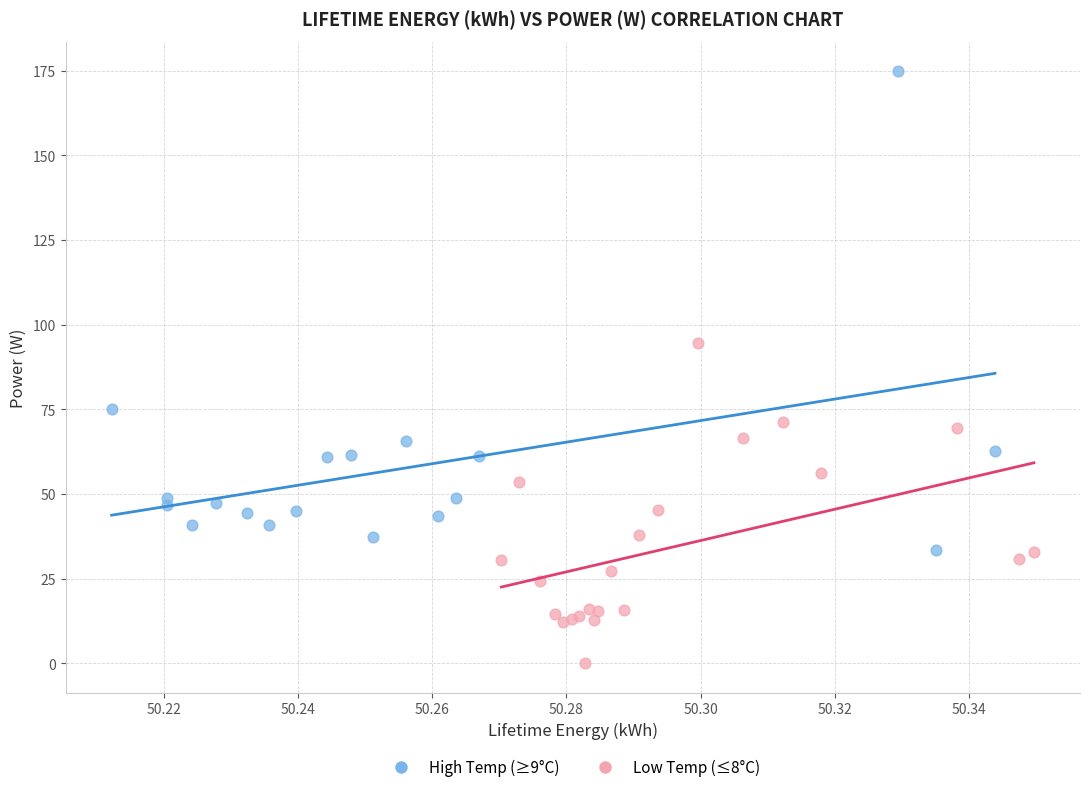

Which series has the widest spread of Y values?

High Temp (≥9°C)